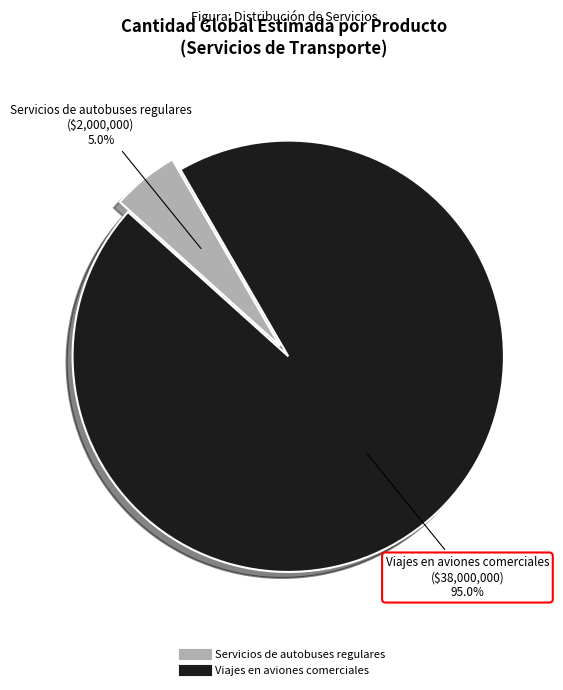

Is there a majority slice in this chart?

Yes